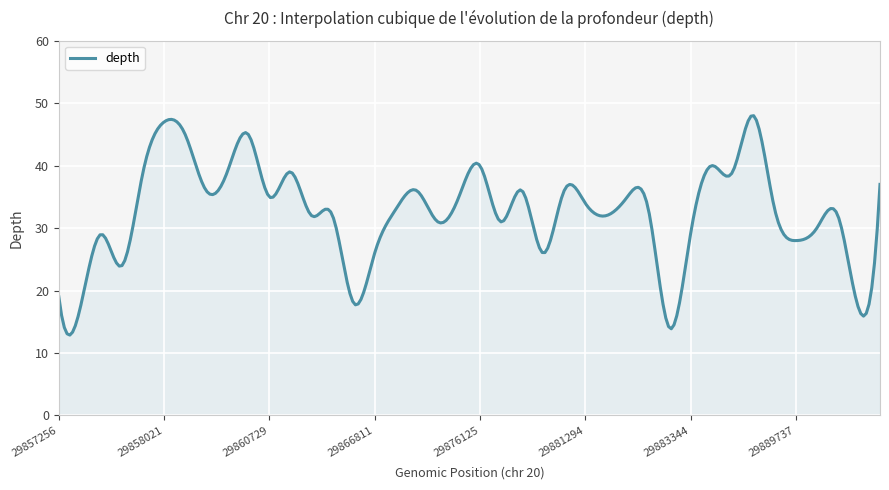

What is the difference between the maximum and minimum values?

35.1